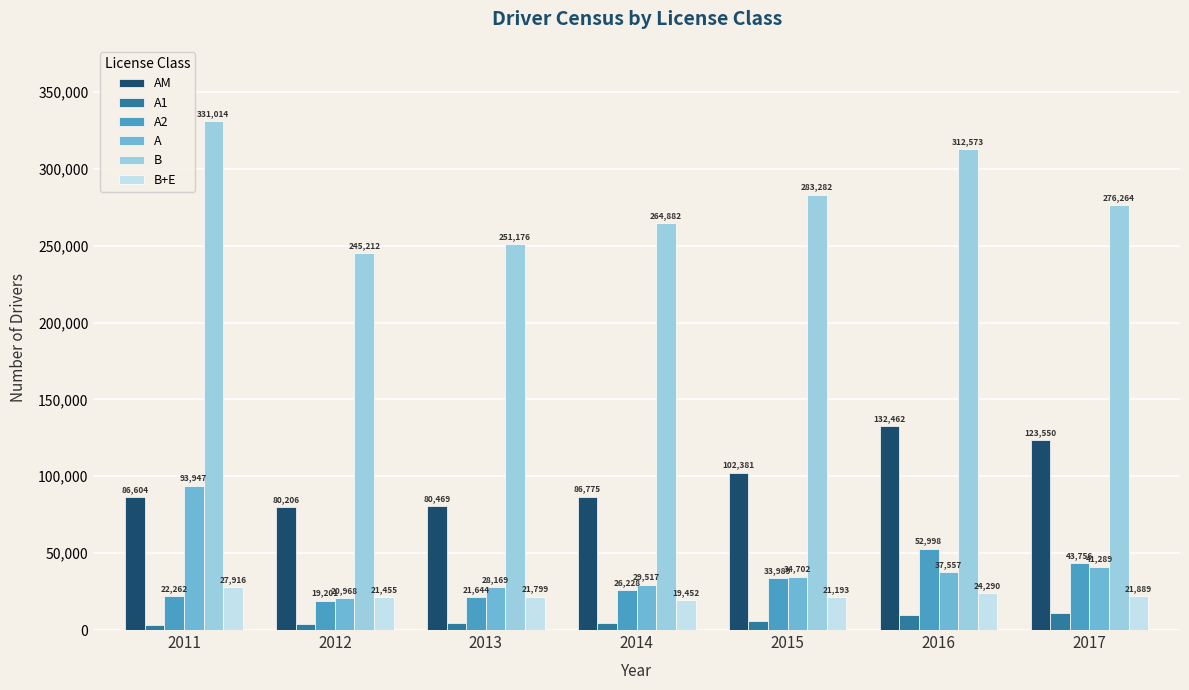

Reading left to right, list all the values displayed in this chart.

AM: 86604	80206	80469	86775	102381	132462	123550
A1: 3541	3858	4327	4730	5839	9971	11145
A2: 22262	19201	21644	26228	33989	52998	43756
A: 93947	20968	28169	29517	34702	37557	41289
B: 331014	245212	251176	264882	283282	312573	276264
B+E: 27916	21455	21799	19452	21193	24290	21889